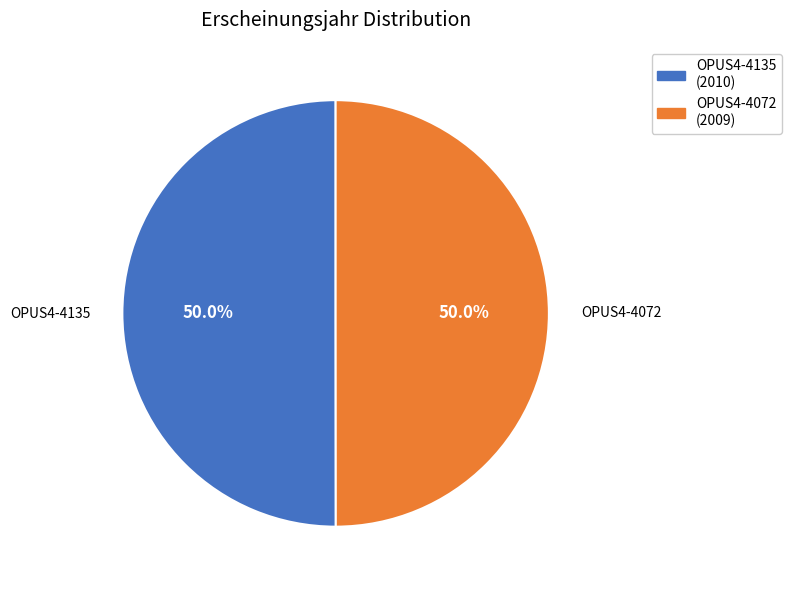

To the nearest percent, what is the combined percentage of OPUS4-4135 and OPUS4-4072?

100%